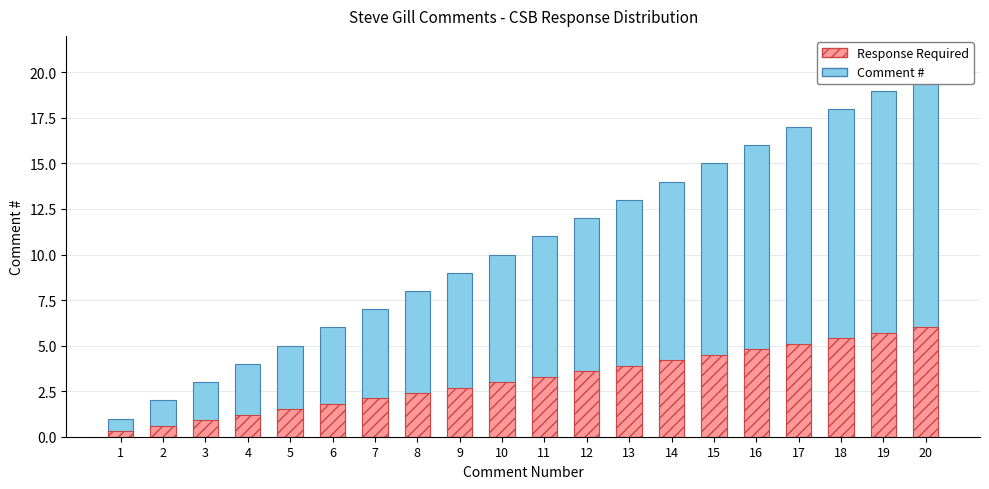

Which has a higher value, 17 or 7?

17